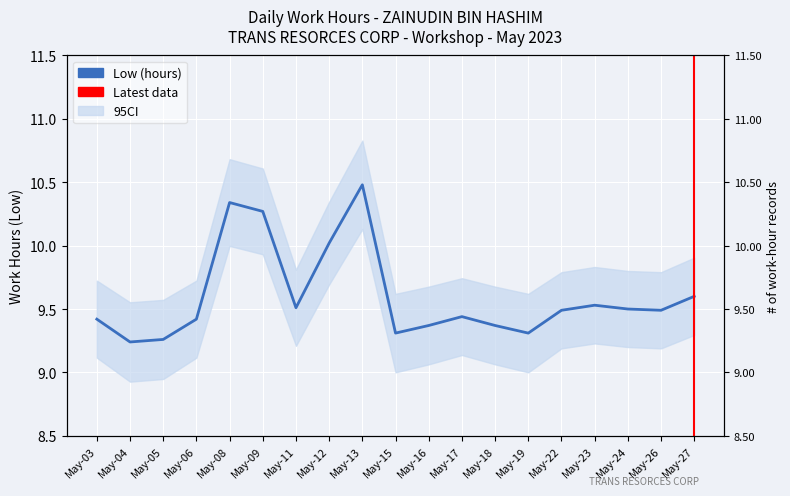

Where is the first local minimum?

May-04